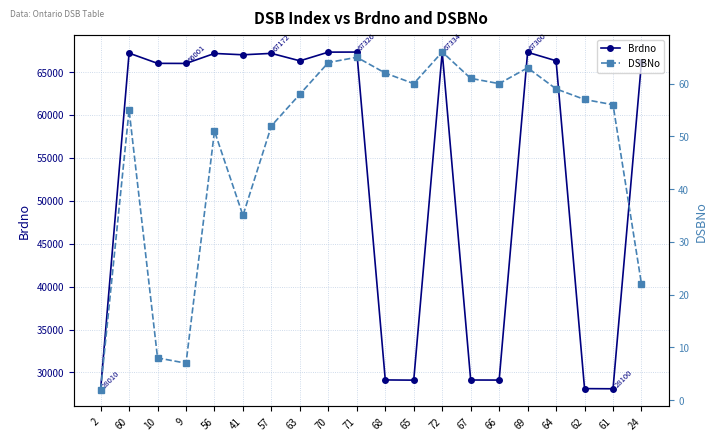

Reading left to right, list all the values displayed in this chart.

Brdno: 2=28010	60=67202	10=66010	9=66001	56=67164	41=67008	57=67172	63=66303	70=67318	71=67326	68=29130	65=29106	72=67334	67=29122	66=29114	69=67300	64=66311	62=28118	61=28100	24=66150
DSBNo: 2=2	60=55	10=8	9=7	56=51	41=35	57=52	63=58	70=64	71=65	68=62	65=60	72=66	67=61	66=60	69=63	64=59	62=57	61=56	24=22